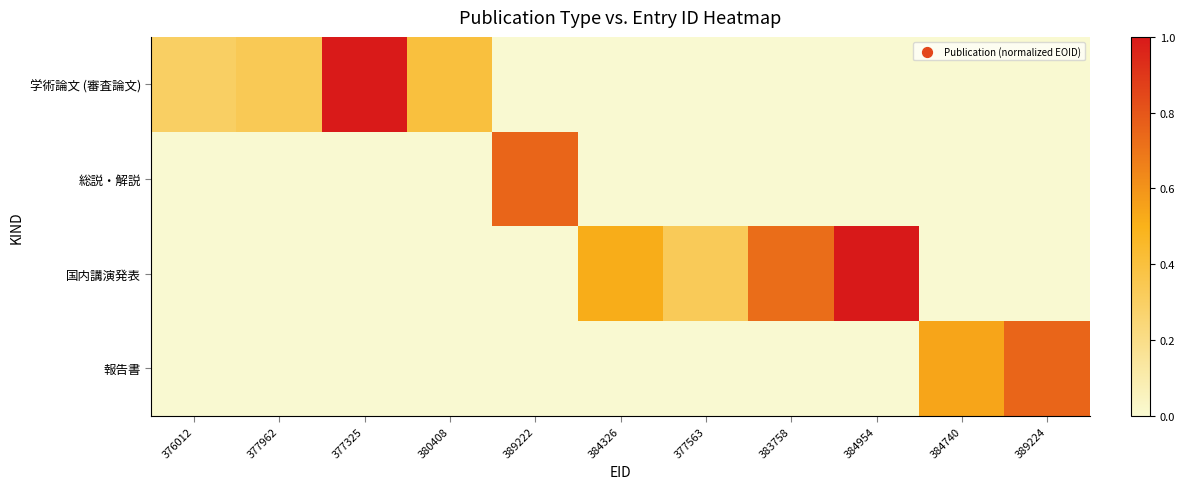

At how many categories does at least one series exceed 0?

11